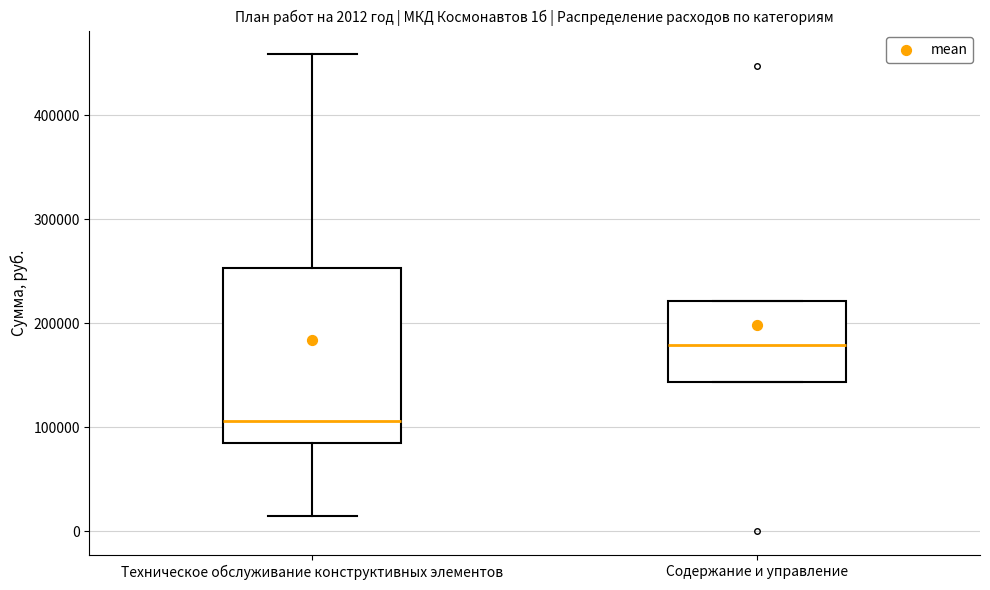

Which box has the highest median line?

Содержание и управление